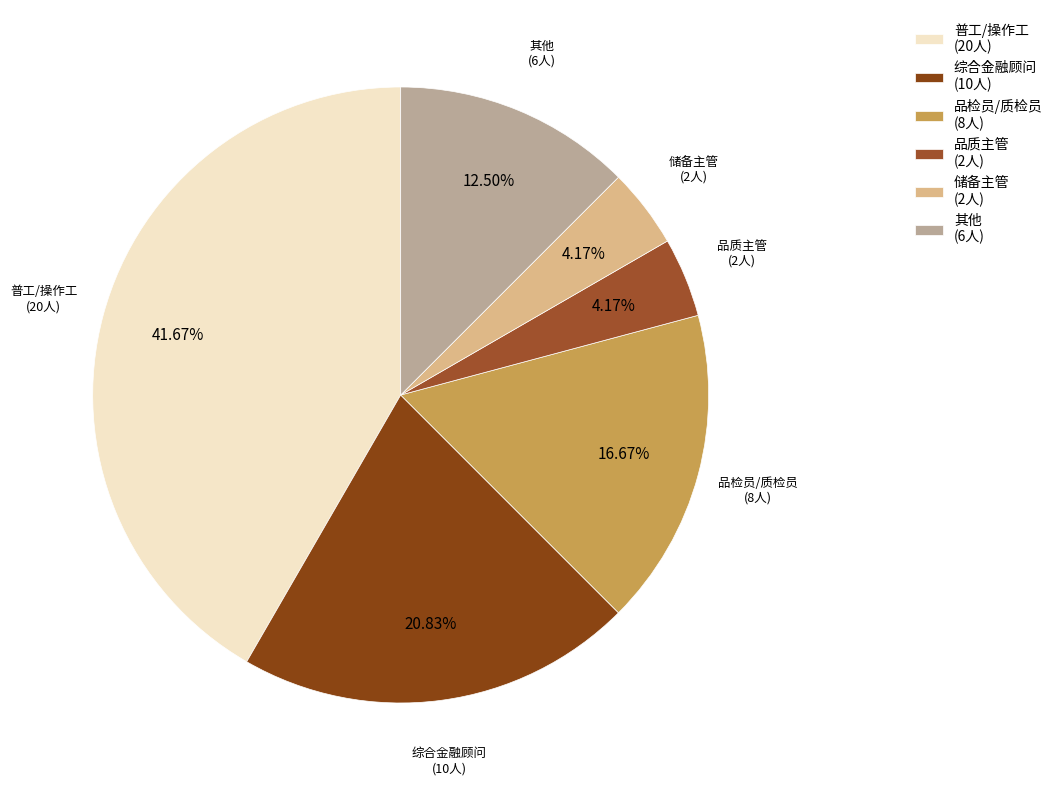

How many slices are in this pie chart?

6